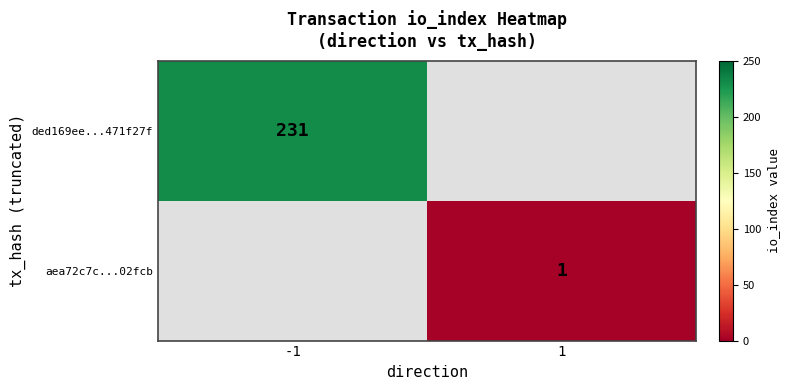

The aea72c7c...02fcb series shows 1 at 1. True or false?

True